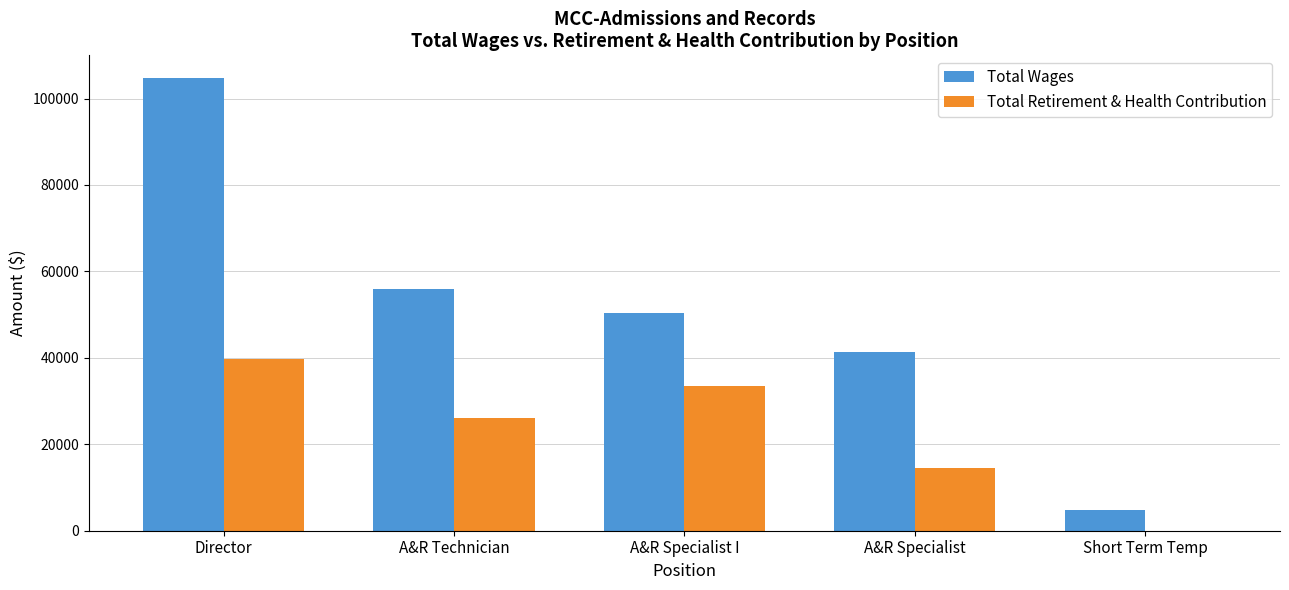

At which label does Total Wages reach its peak?

Director